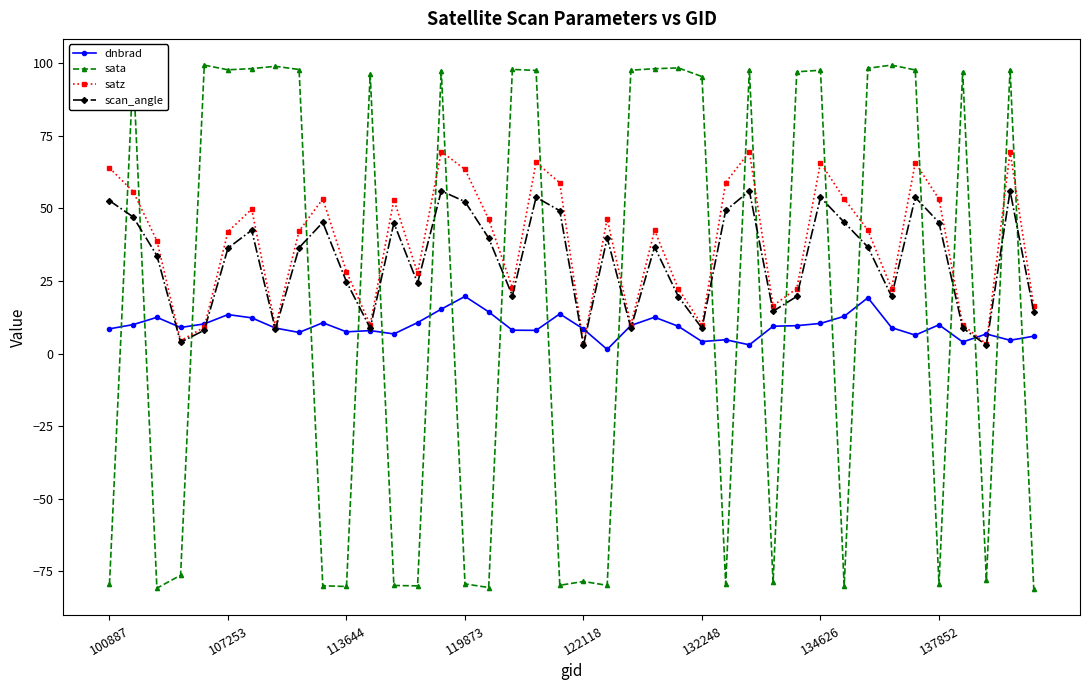

Rank the series by their average value, from highest to lowest.

satz, scan_angle, sata, dnbrad